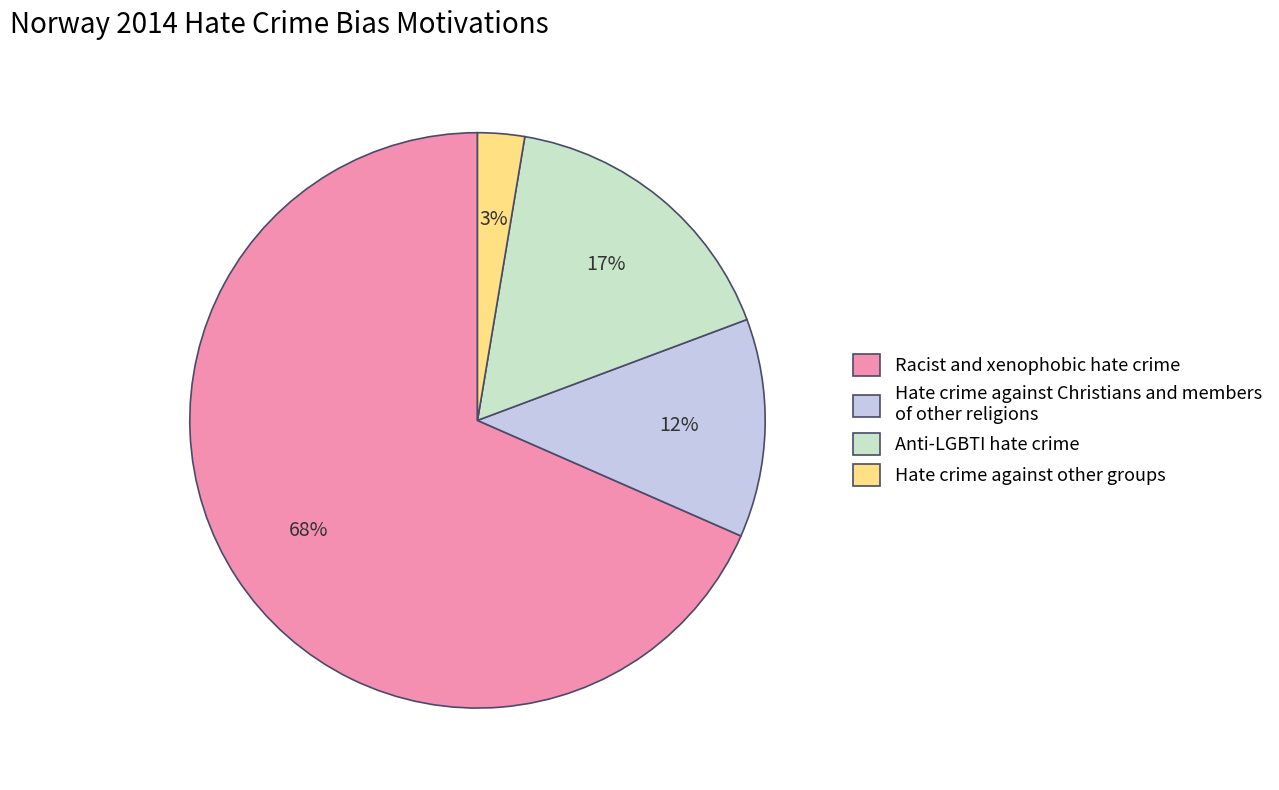

Between Hate crime against other groups and Hate crime against Christians and members of other religions, which is larger?

Hate crime against Christians and members of other religions